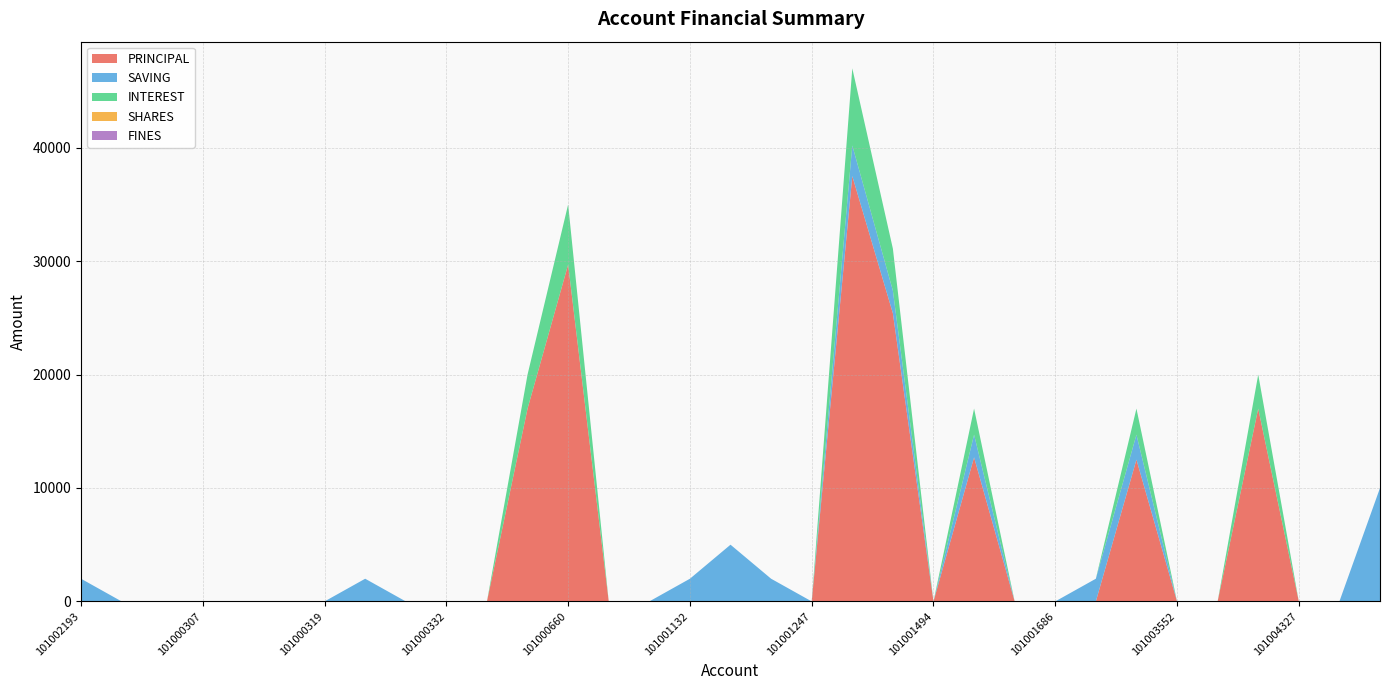

Reading right to left, transcribe all the data shown in this chart.

PRINCIPAL: 101005353=0	101005230=0	101004327=0	101004153=17000	101003863=0	101003552=0	101003176=12500	101001886=0	101001686=0	101001625=0	101001601=12700	101001494=0	101001478=25400	101001382=37500	101001247=0	101001157=0	101001133=0	101001132=0	101000872=0	101000859=0	101000660=29700	101000334=17000	101000333=0	101000332=0	101000331=0	101000320=0	101000319=0	101000318=0	101000308=0	101000307=0	101000306=0	101002429=0	101002193=0
SAVING: 101005353=10000	101005230=0	101004327=0	101004153=0	101003863=0	101003552=0	101003176=2200	101001886=2000	101001686=0	101001625=0	101001601=2000	101001494=0	101001478=2000	101001382=2700	101001247=0	101001157=2000	101001133=5000	101001132=2000	101000872=0	101000859=0	101000660=0	101000334=0	101000333=0	101000332=0	101000331=0	101000320=2000	101000319=0	101000318=0	101000308=0	101000307=0	101000306=0	101002429=0	101002193=2000
INTEREST: 101005353=0	101005230=0	101004327=0	101004153=3000	101003863=0	101003552=0	101003176=2300	101001886=0	101001686=0	101001625=0	101001601=2300	101001494=0	101001478=3700	101001382=6800	101001247=0	101001157=0	101001133=0	101001132=0	101000872=0	101000859=0	101000660=5300	101000334=3000	101000333=0	101000332=0	101000331=0	101000320=0	101000319=0	101000318=0	101000308=0	101000307=0	101000306=0	101002429=0	101002193=0
SHARES: 101005353=0	101005230=0	101004327=0	101004153=0	101003863=0	101003552=0	101003176=0	101001886=0	101001686=0	101001625=0	101001601=0	101001494=0	101001478=0	101001382=0	101001247=0	101001157=0	101001133=0	101001132=0	101000872=0	101000859=0	101000660=0	101000334=0	101000333=0	101000332=0	101000331=0	101000320=0	101000319=0	101000318=0	101000308=0	101000307=0	101000306=0	101002429=0	101002193=0
FINES: 101005353=0	101005230=0	101004327=0	101004153=0	101003863=0	101003552=0	101003176=0	101001886=0	101001686=0	101001625=0	101001601=0	101001494=0	101001478=0	101001382=0	101001247=0	101001157=0	101001133=0	101001132=0	101000872=0	101000859=0	101000660=0	101000334=0	101000333=0	101000332=0	101000331=0	101000320=0	101000319=0	101000318=0	101000308=0	101000307=0	101000306=0	101002429=0	101002193=0